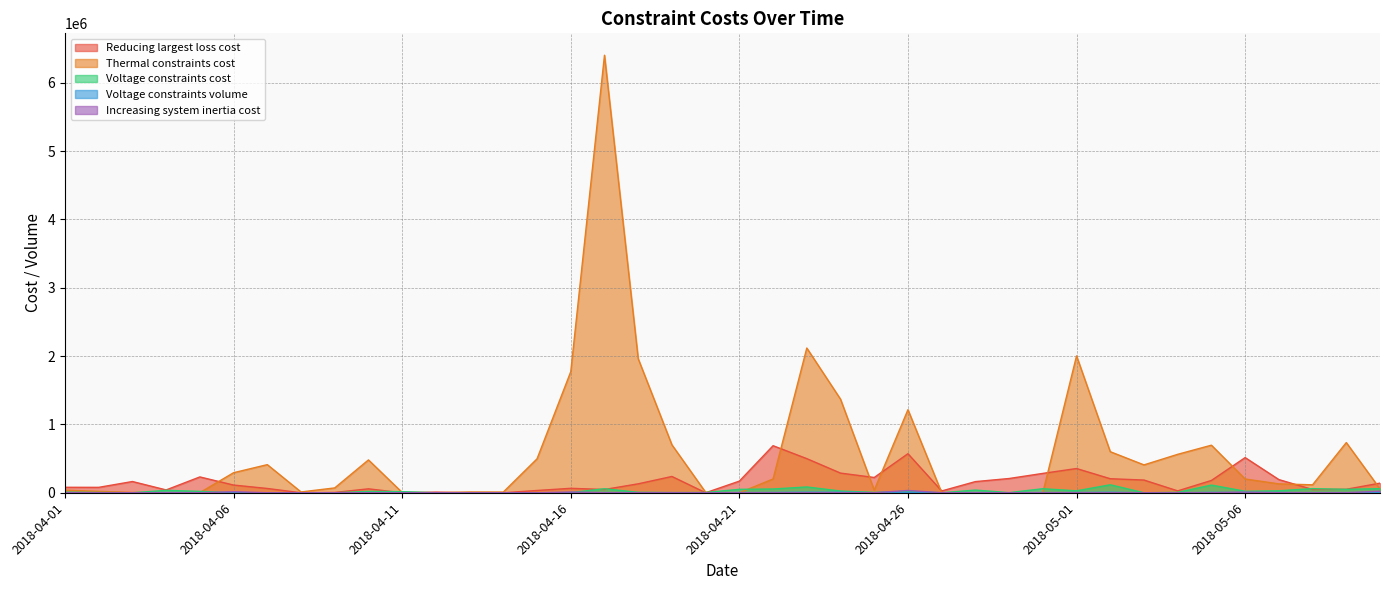

Reading right to left, what are all the values shown in this chart?

Reducing largest loss cost: 140729	50963	47735	192690	514497	179959	27476	185837	205290	354577	283154	208412	163028	26001	571494	223487	287587	499248	688528	170090	0	238407	130566	47783	64897	33291	0	276	9487	0	57376	4516	0	62634	112570	231459	41177	164358	79001	79838
Thermal constraints cost: 56245	734246	116213	130101	201158	695930	562389	407605	600647	2002877	0	0	0	1567	1215541	38009	1369392	2118018	201446	0	6860	701347	1961561	6403436	1772163	496500	10375	11231	0	4333	480616	70760	11658	411343	293234	1512	0	4772	20634	37832
Voltage constraints cost: 60199	49901	60244	28808	21830	112229	5960	0	116461	28343	58893	1935	39234	0	20086	5014	25173	84842	54942	49952	3983	2287	6017	58629	2212	0	0	0	0	16421	19201	0	0	0	0	20390	34854	149	3543	8443
Voltage constraints volume: 4100	2427	1920	3694	3505	5384	435	0	7312	3255	2076	240	2040	0	5932	842	7612	8243	4400	2111	240	1533	1752	2038	736	0	0	0	0	1430	1650	0	0	0	0	1397	1870	240	732	2040
Increasing system inertia cost: 22753	0	0	0	9018	0	0	0	0	0	0	0	0	0	33297	0	0	0	0	0	0	0	0	0	10203	0	0	0	0	0	0	0	0	0	15270	218	0	0	0	0